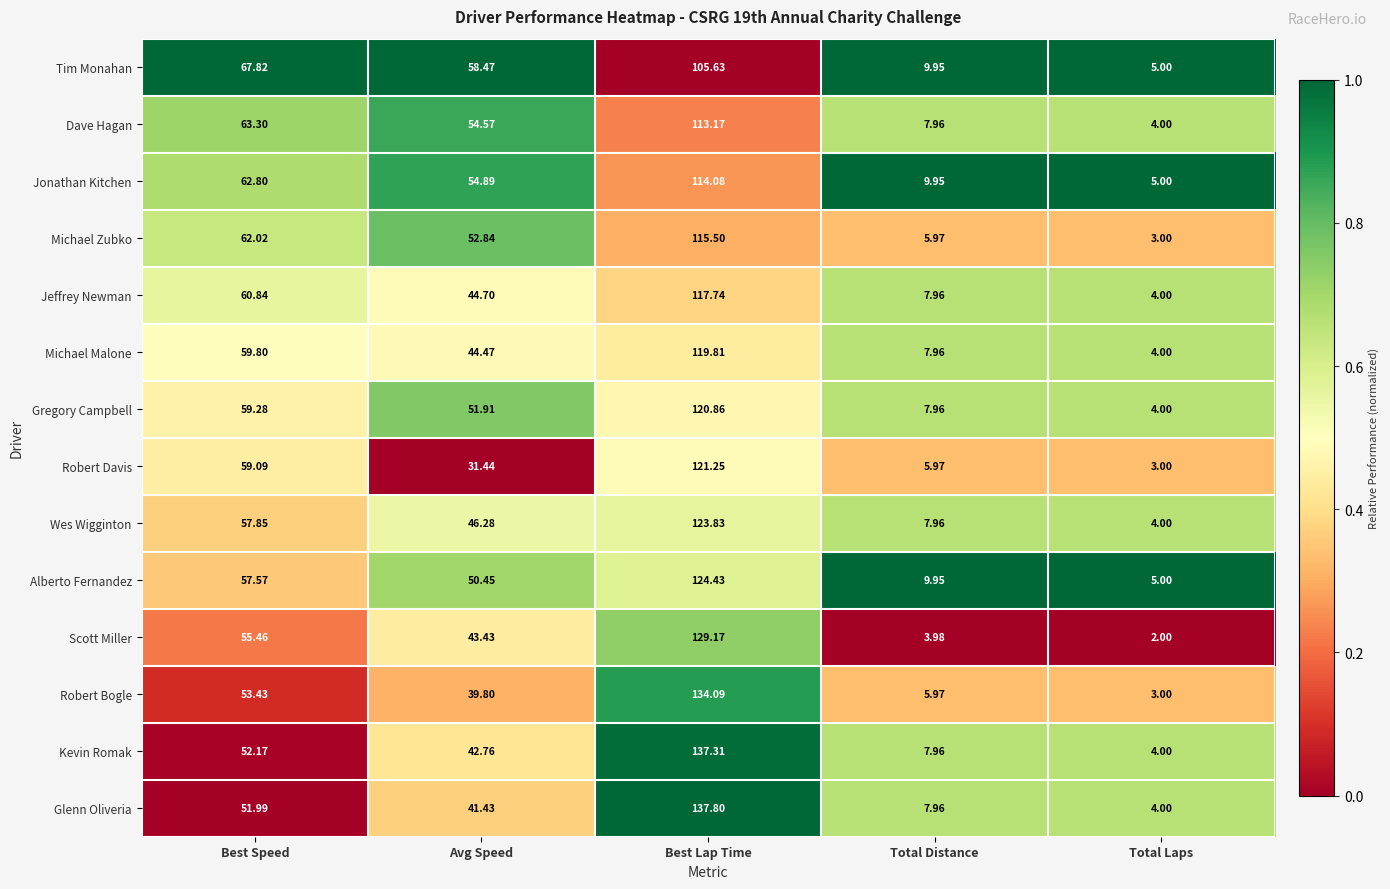

Which series has the largest total across all categories?

Alberto Fernandez